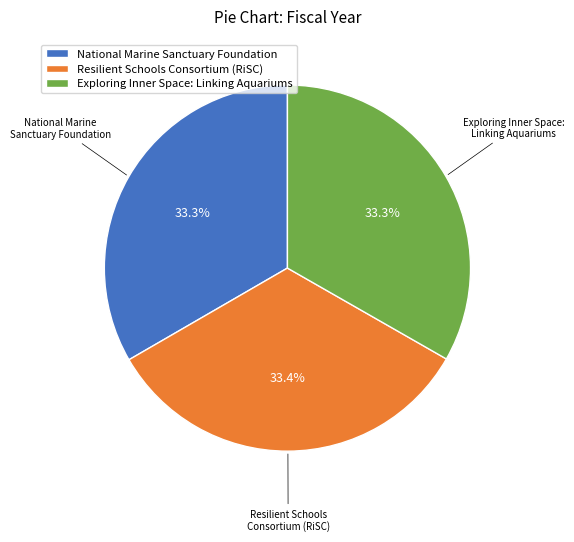

Is Exploring Inner Space: Linking Aquariums the majority of the pie?

No